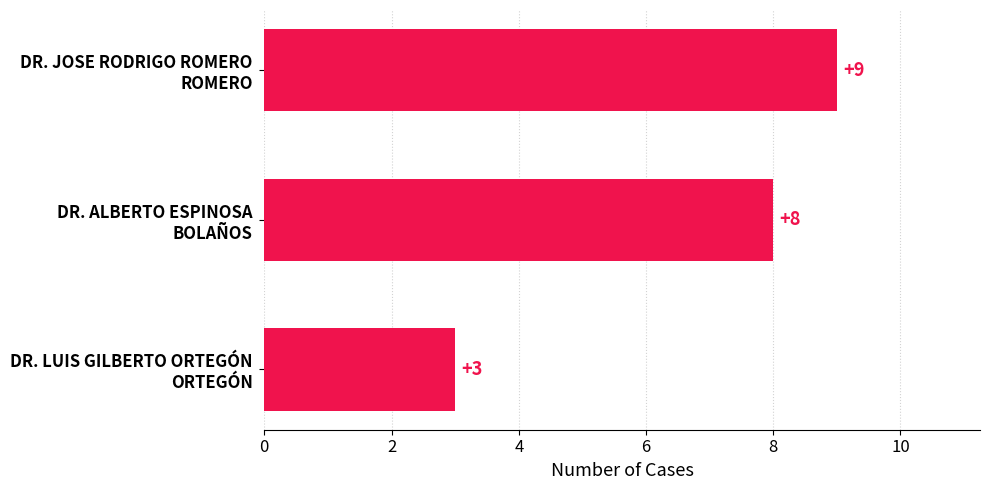

List the labels in order of value, smallest first.

DR. LUIS GILBERTO ORTEGÓN
ORTEGÓN, DR. ALBERTO ESPINOSA
BOLAÑOS, DR. JOSE RODRIGO ROMERO
ROMERO